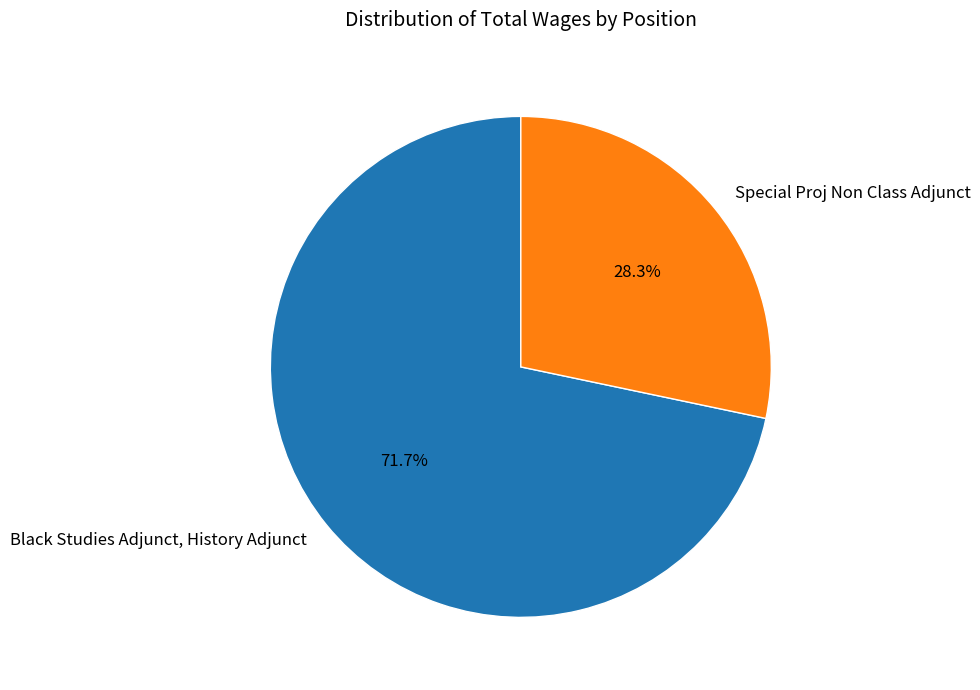

True or false: Black Studies Adjunct, History Adjunct accounts for 72% of the total.

True